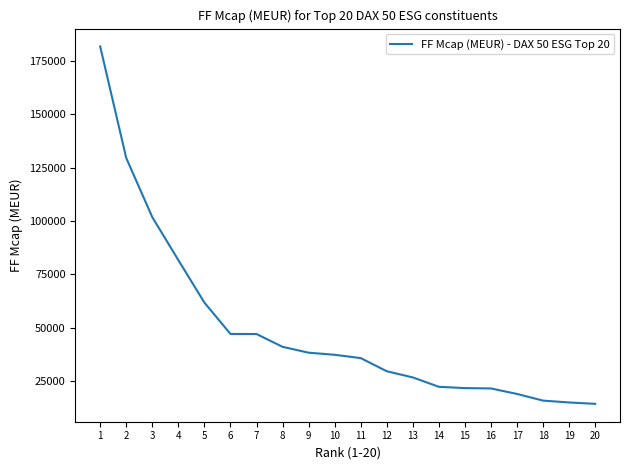

What is the difference between the maximum and minimum values?

167414.5